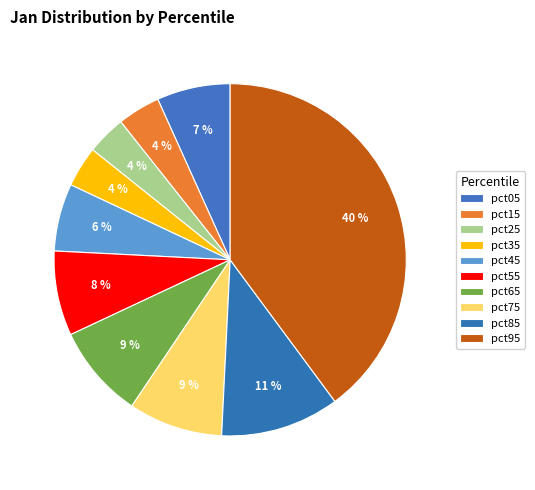

Does pct55 represent more than half of the total?

No